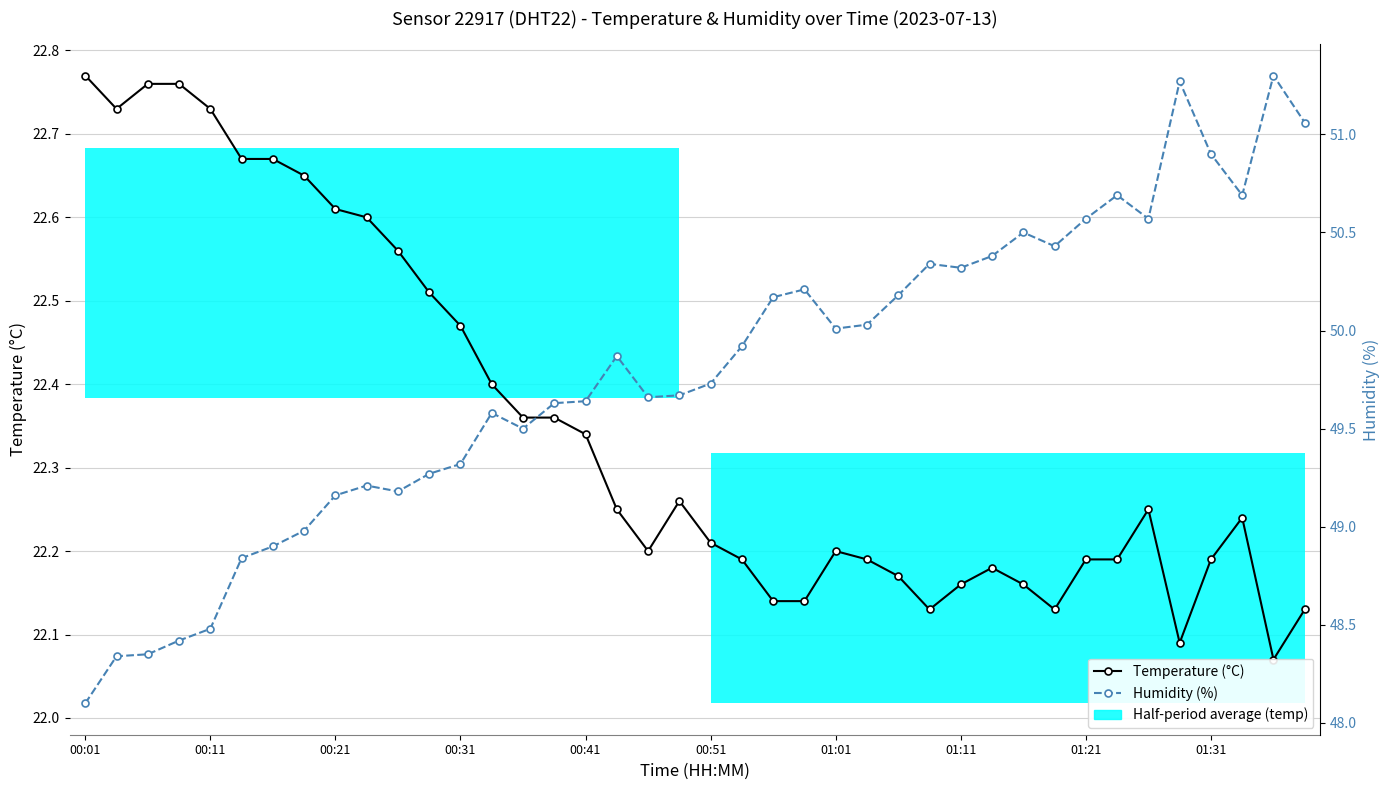

What is the value of the Temperature (°C) point at the 17th from the left?

22.3